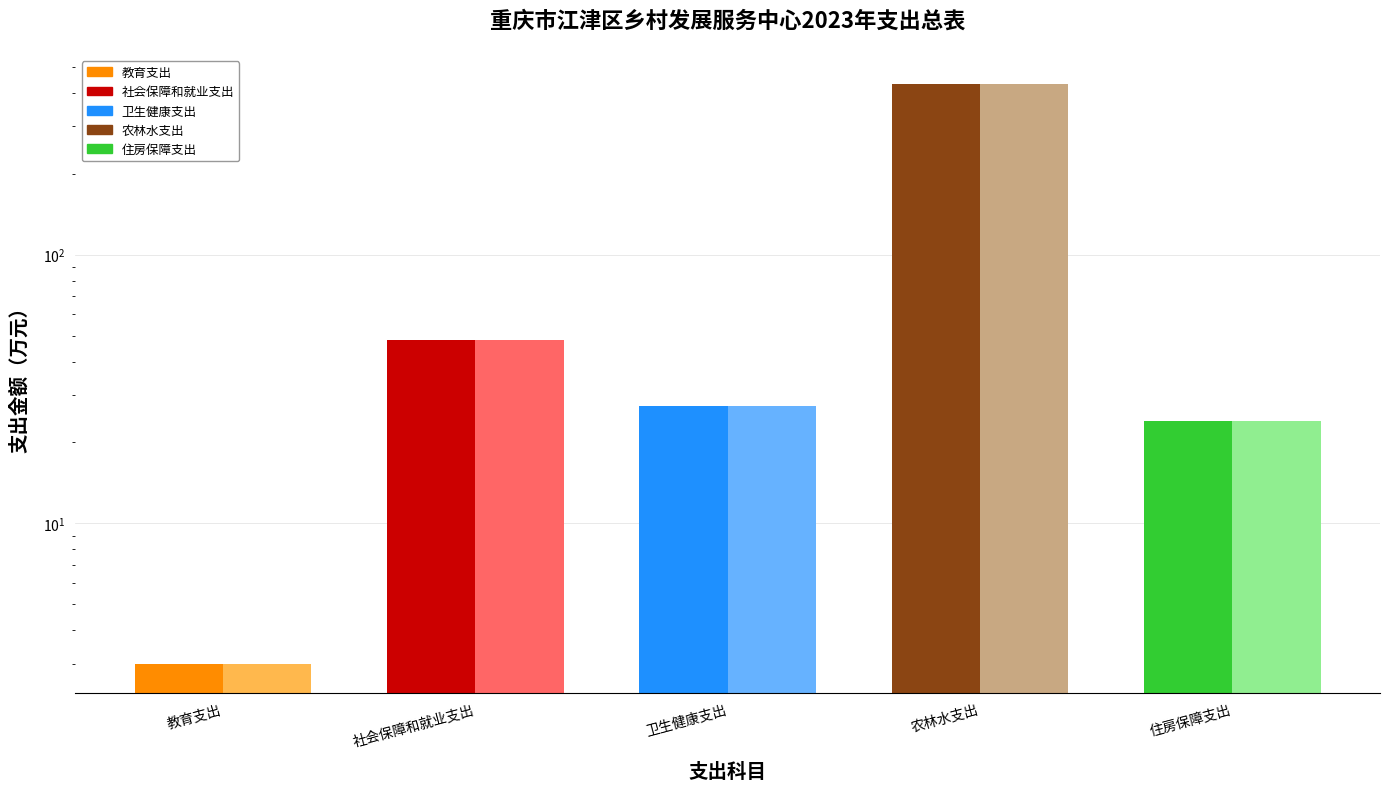

The 合计 series shows 5.0 at 住房保障支出. True or false?

False